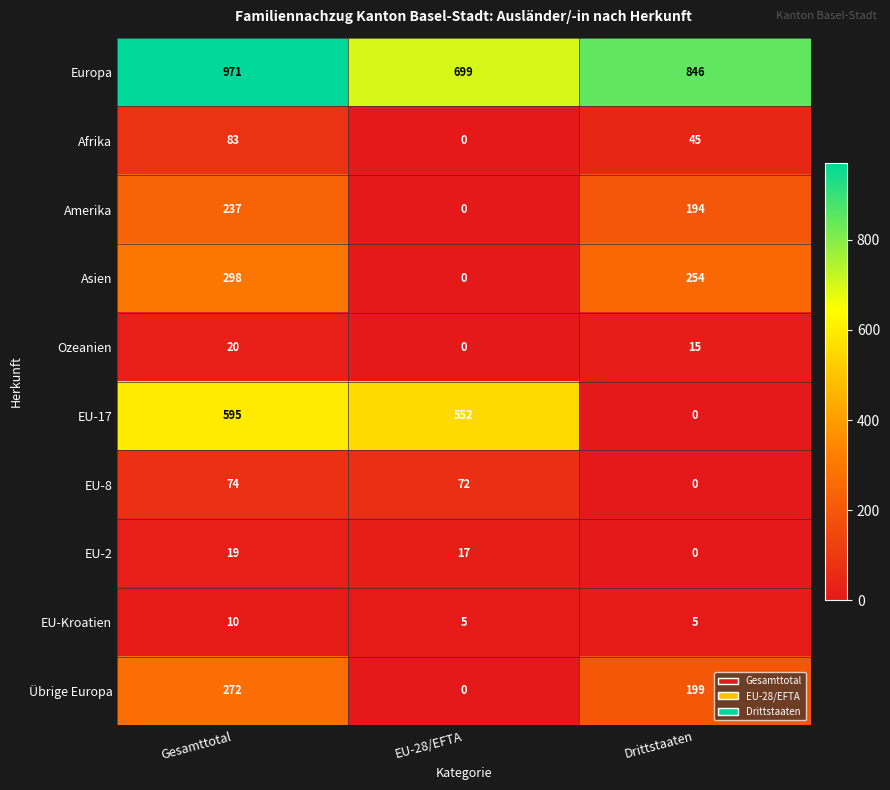

Where is Amerika nearest to the value 118?

Drittstaaten